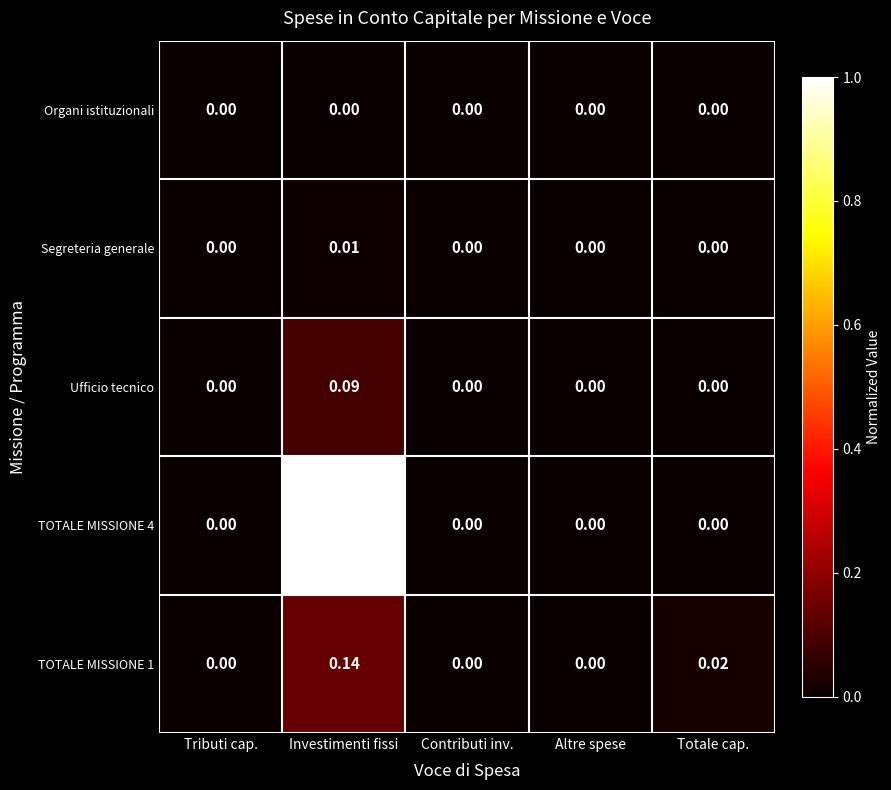

At which label does Ufficio tecnico reach its peak?

Investimenti fissi